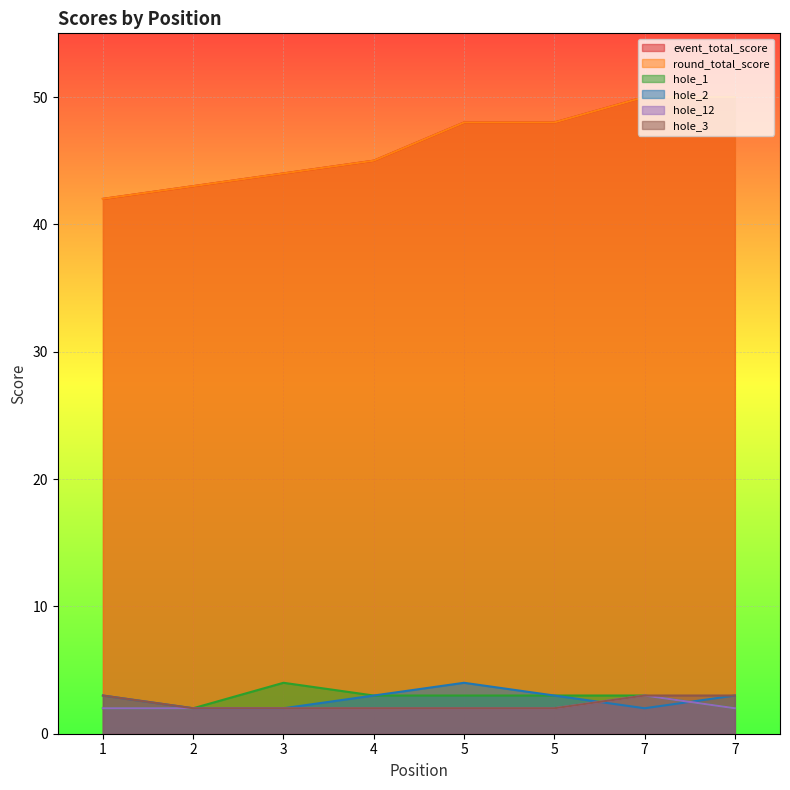

Count the hole_3 values in the range 2 to 3.

8